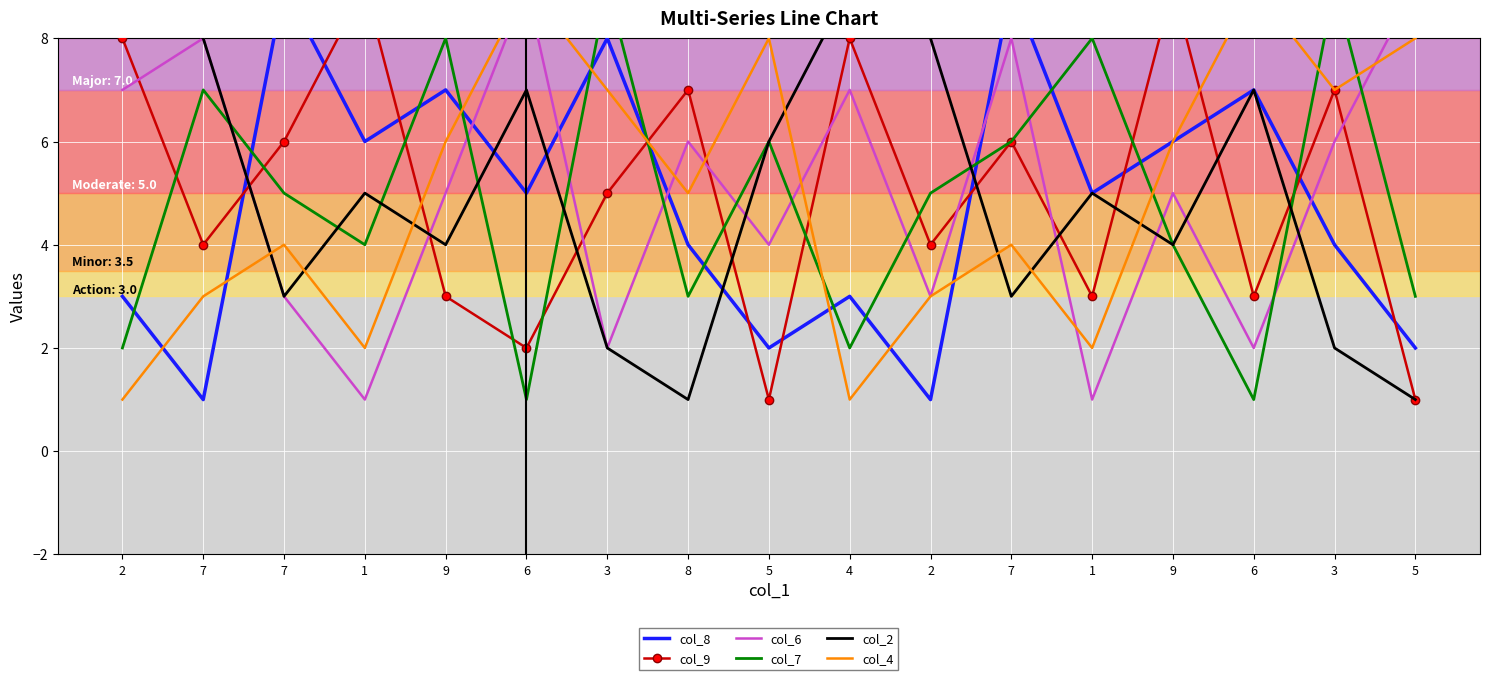

True or false: col_9 has a value of 3 at 2.

False